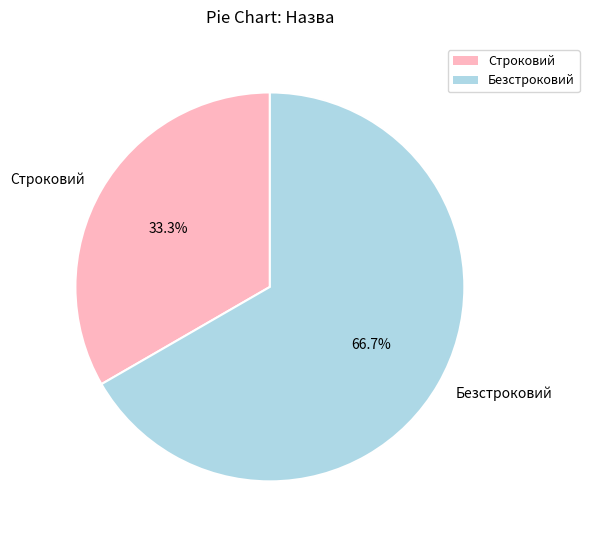

How many segments does this pie chart have?

2